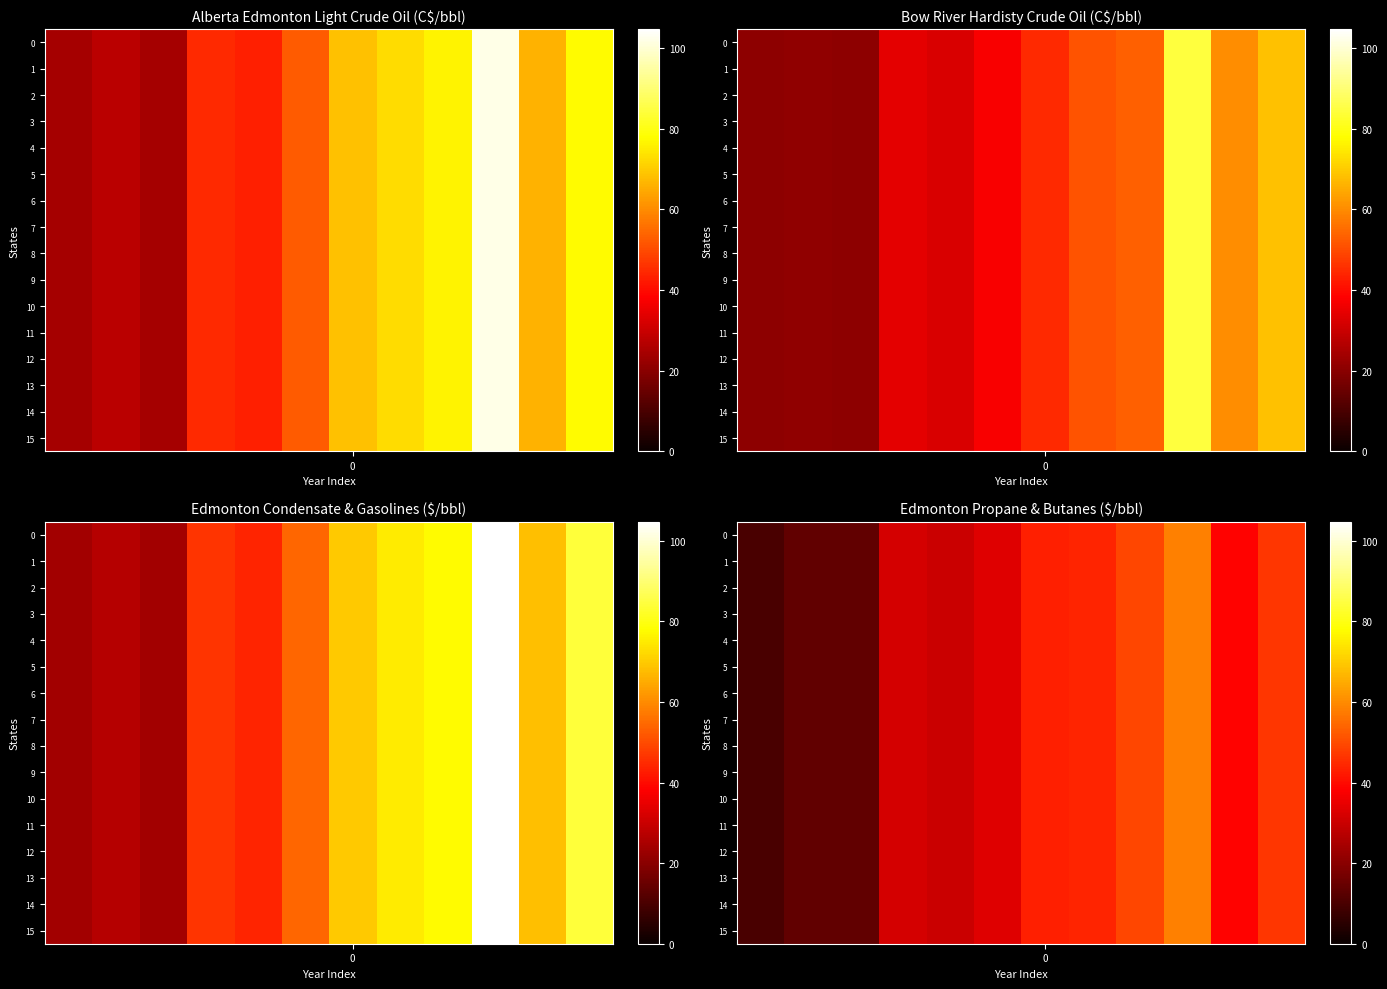

Is it true that 9 equals 43.3 at 0?

True